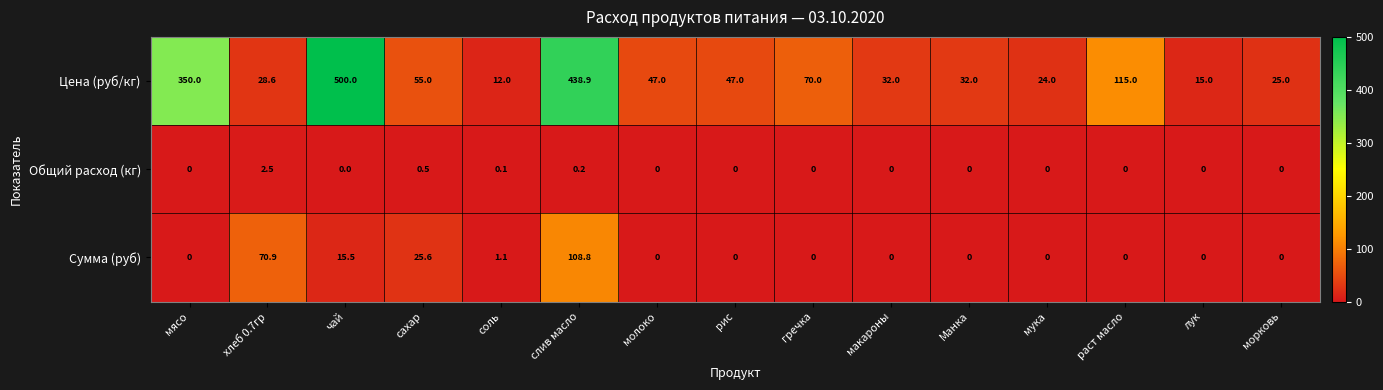

At how many categories does at least one series exceed 186?

3